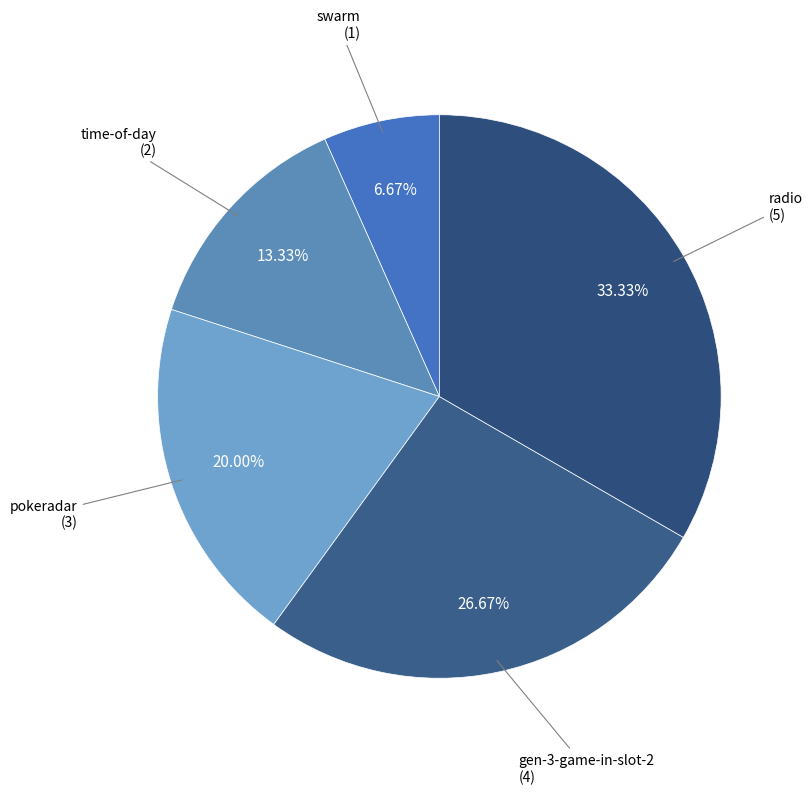

Count the number of slices in the pie.

5